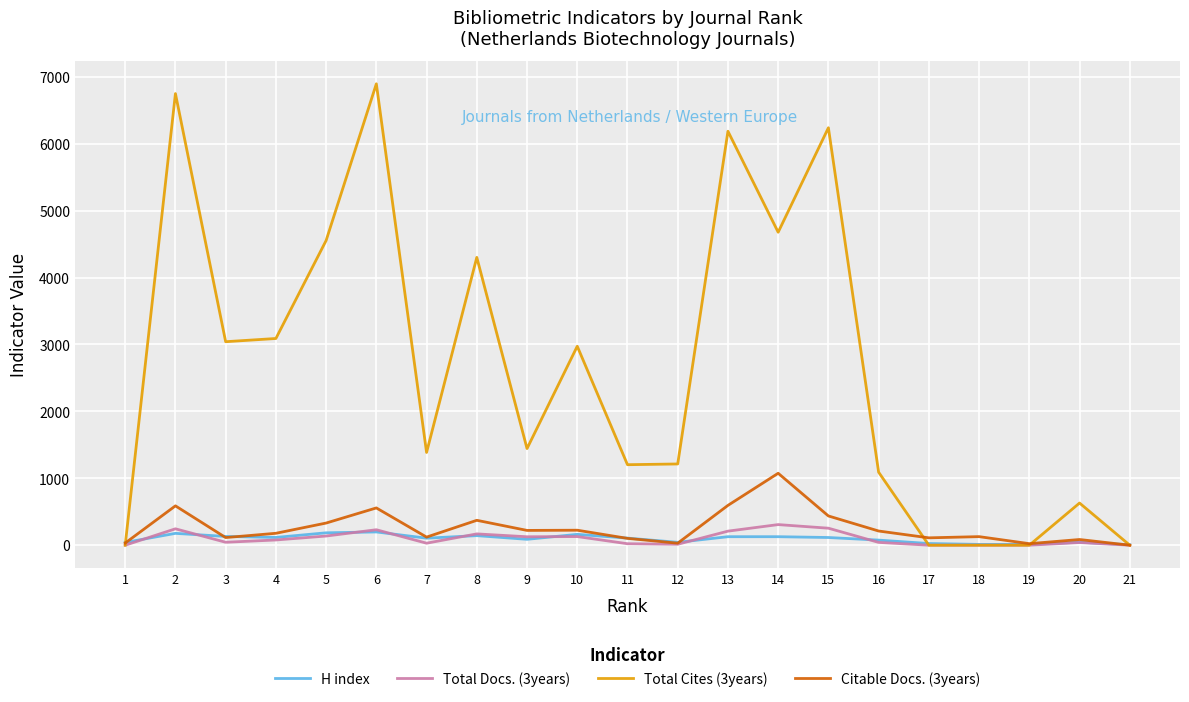

Which series has the largest total across all categories?

Total Cites (3years)